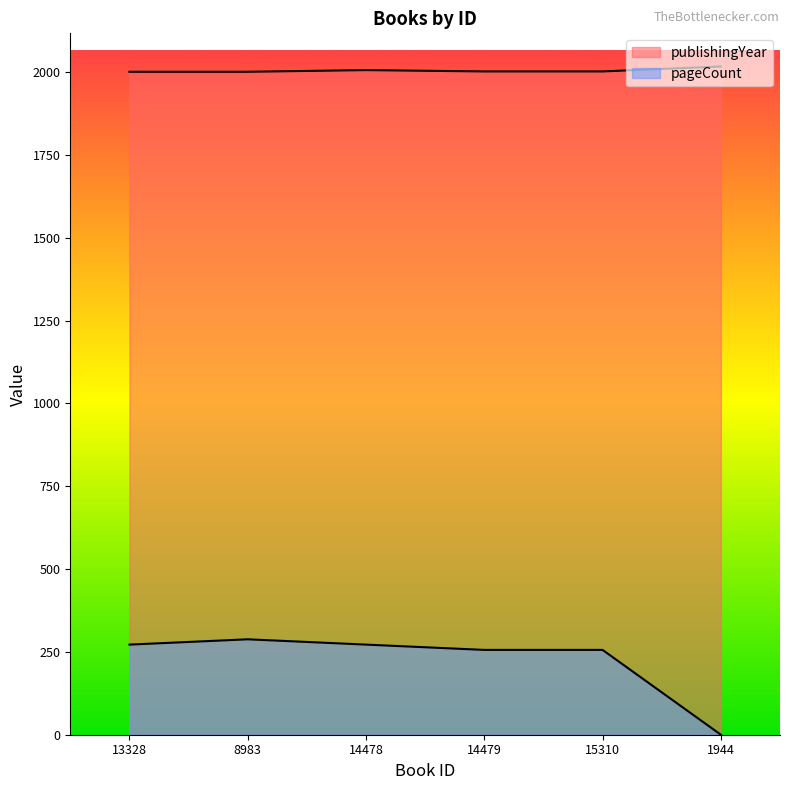

What are all the series names shown in the legend?

publishingYear, pageCount